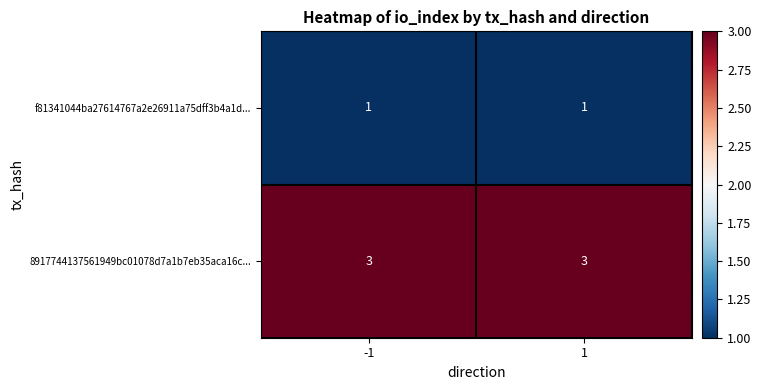

What is the lowest value of the 8917744137561949bc01078d7a1b7eb35aca16c... series?

3